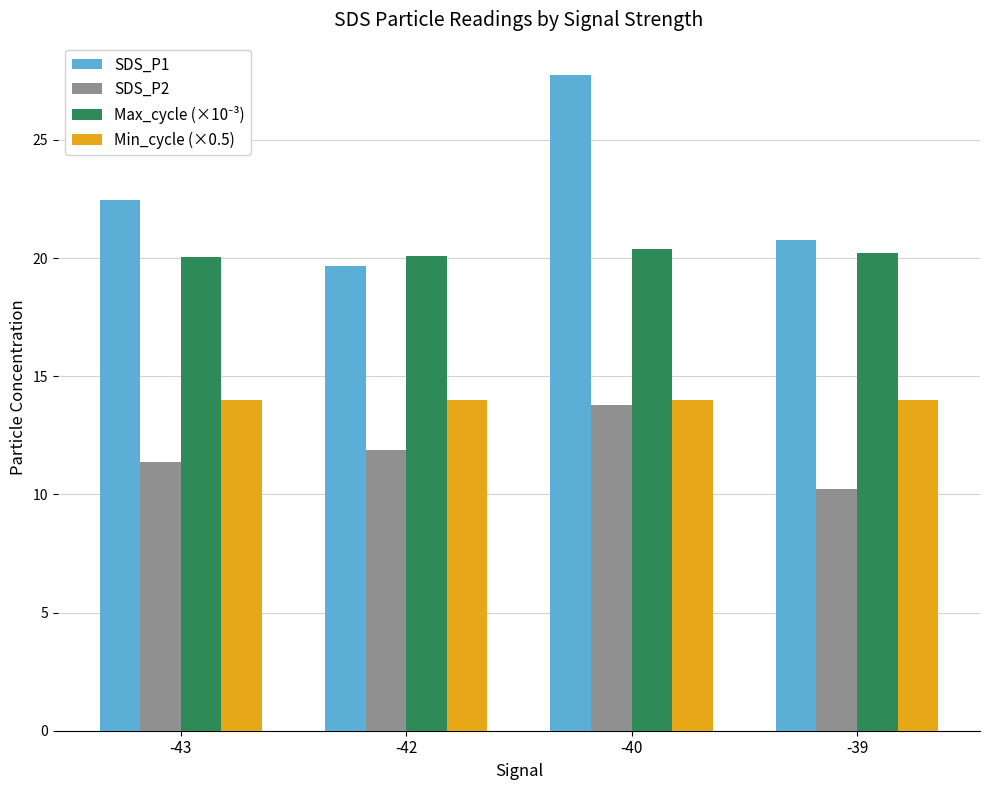

What is the sum of all SDS_P2 values?

47.3